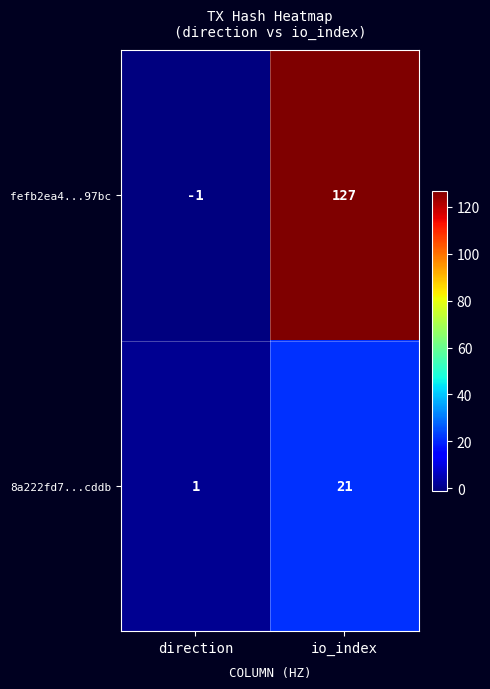

What is the difference between the 8a222fd7...cddb values at direction and io_index?

20